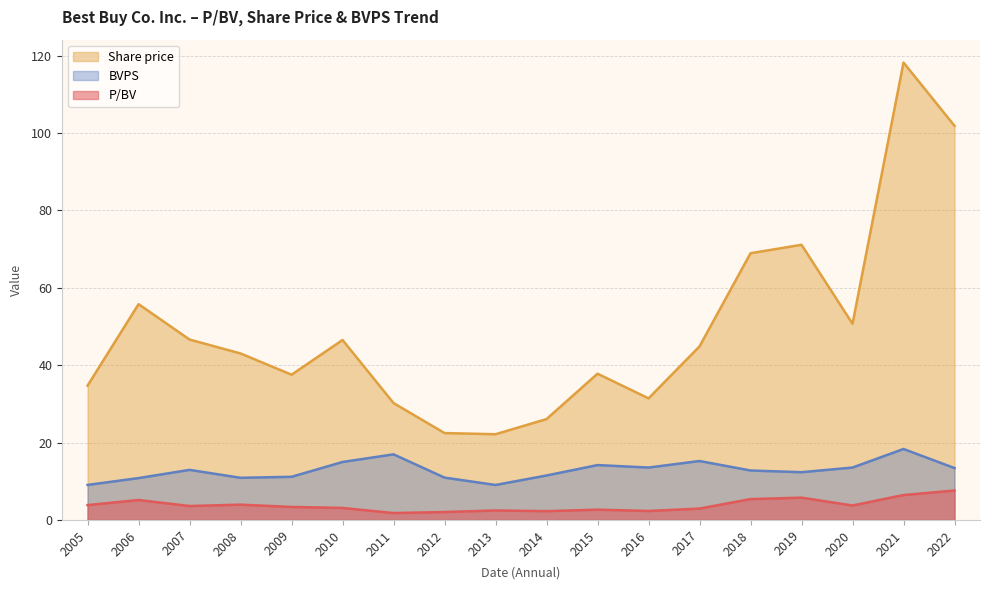

True or false: BVPS and Share price intersect in this chart.

False